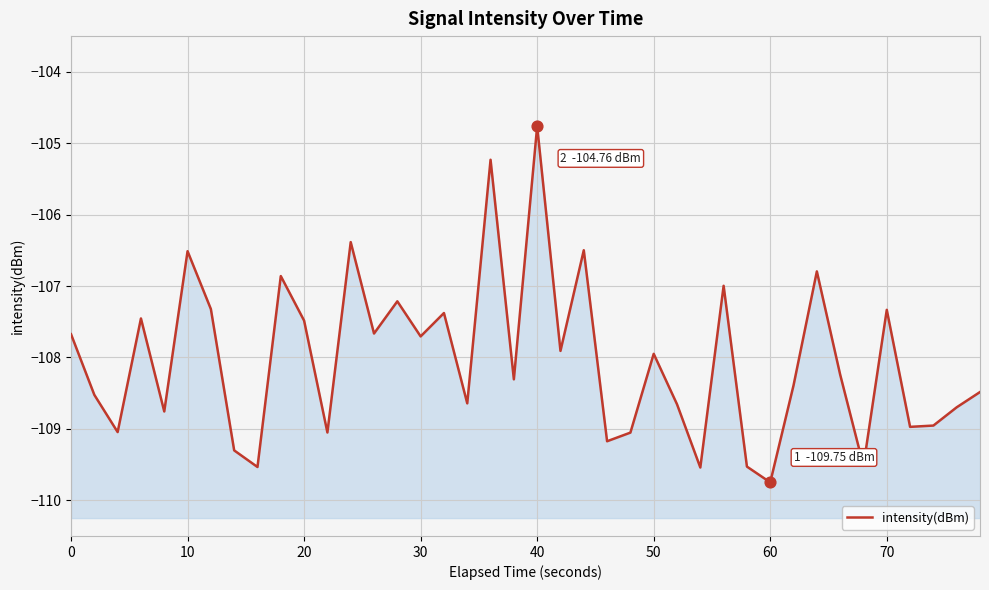

What is the change in value from 70 to 25?

+1.4